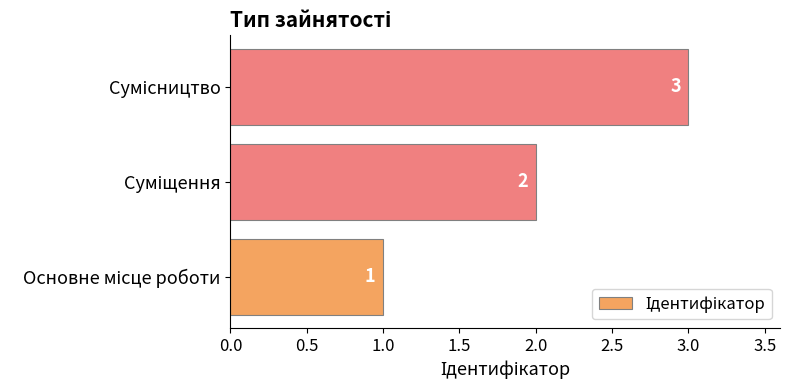

What is the sum of all values?

6